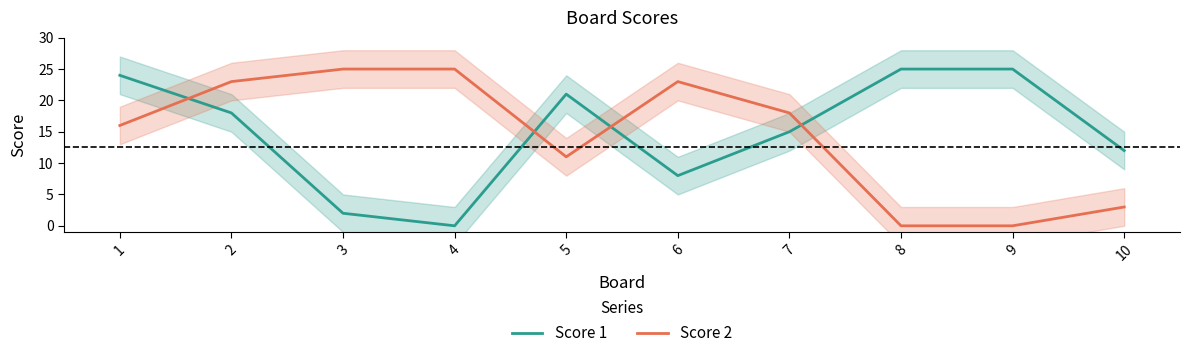

What is the maximum value shown in the chart?

25